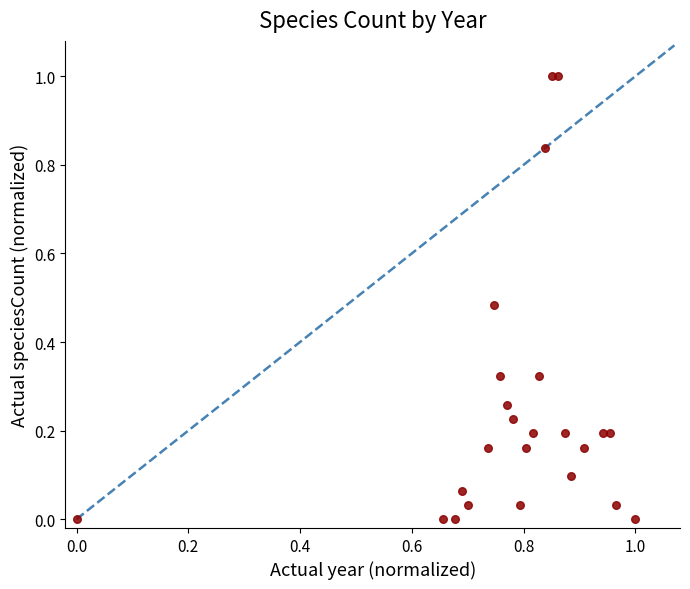

What is the range of X values (max minus min)?

1.0